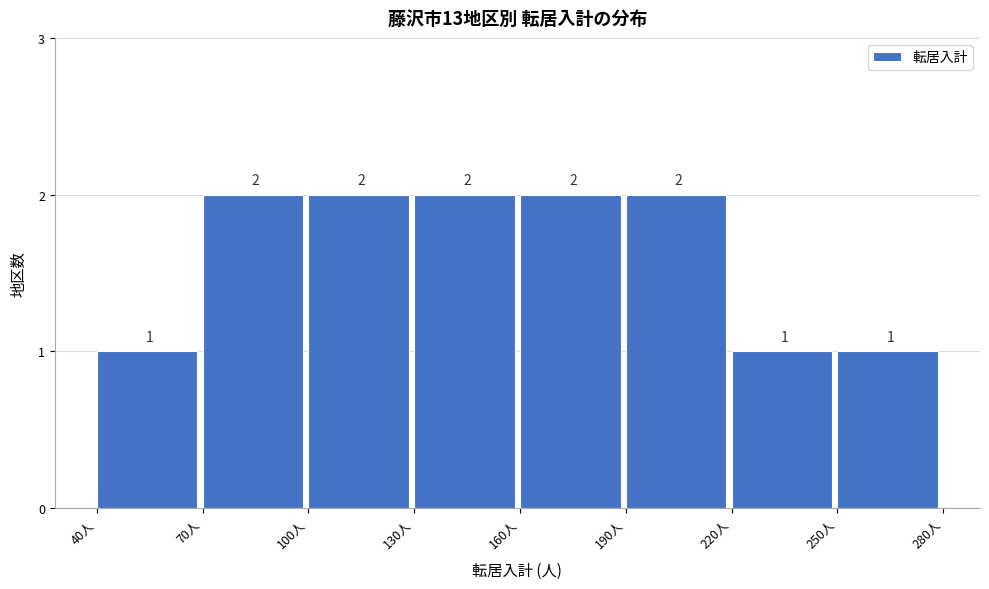

Reading left to right, list every bar in this chart as the range it spans on the x-axis followed by its height.

40 to 70: 1
70 to 100: 2
100 to 130: 2
130 to 160: 2
160 to 190: 2
190 to 220: 2
220 to 250: 1
250 to 280: 1